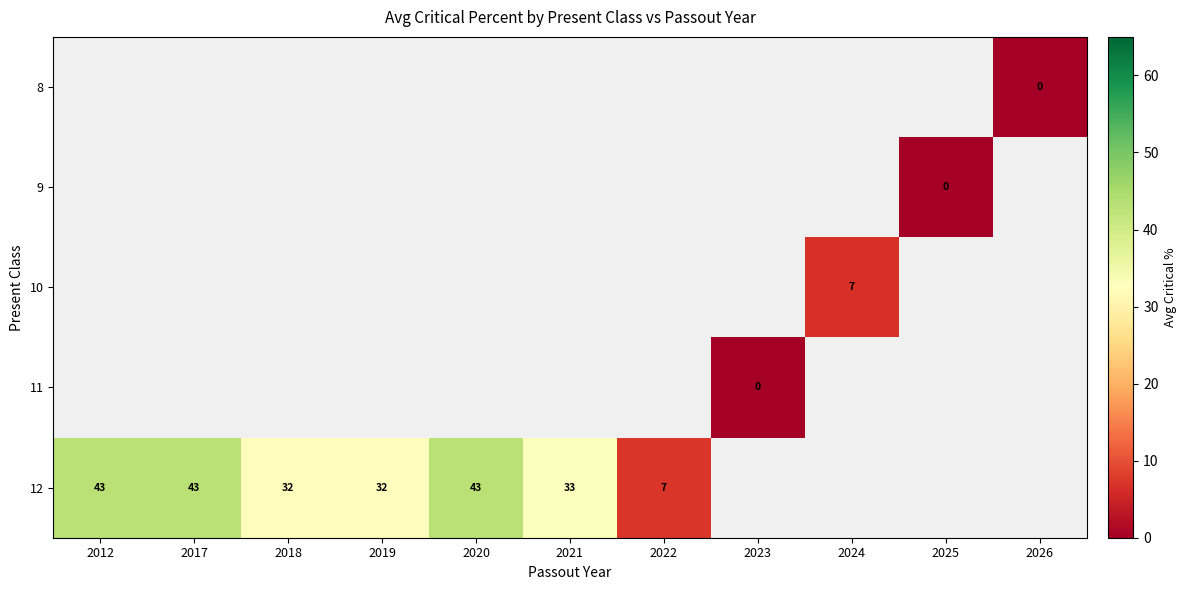

Is it true that 12 equals 7 at 2022?

True